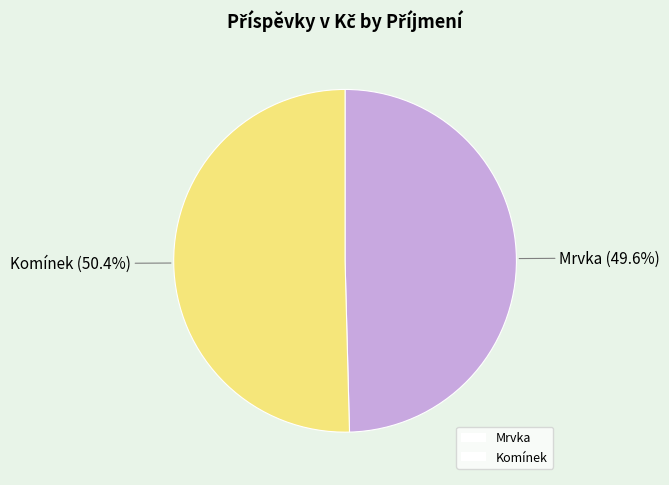

What is the largest slice in the pie chart?

Komínek